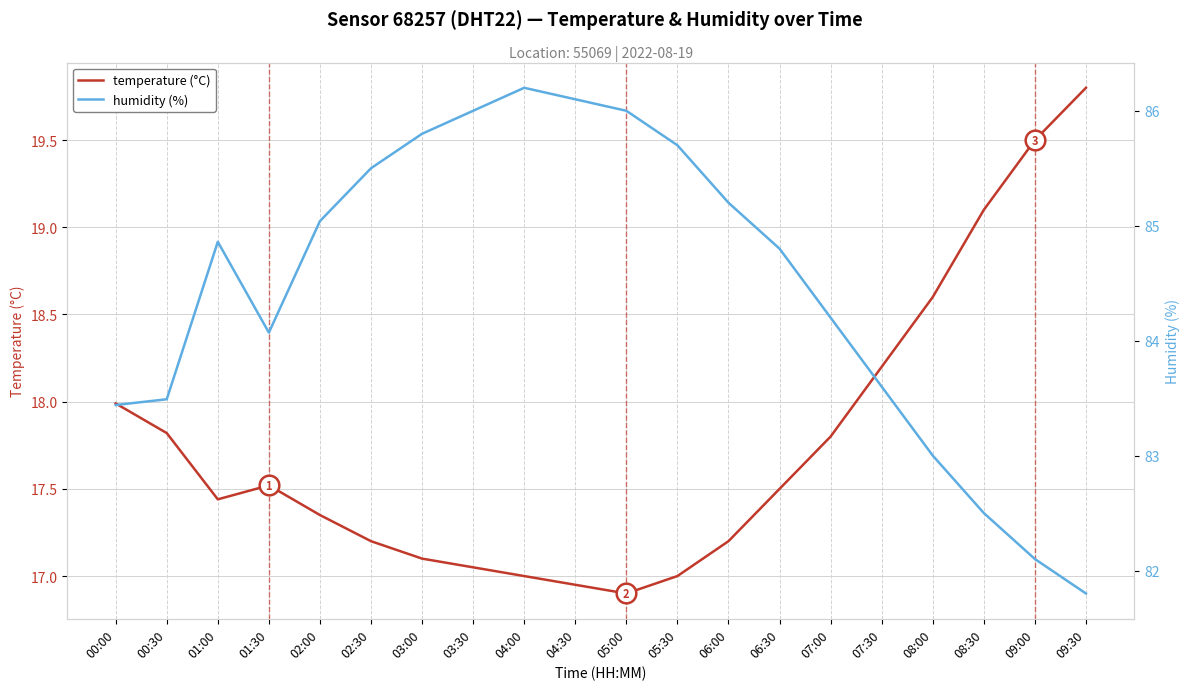

At how many categories does at least one series exceed 72?

20